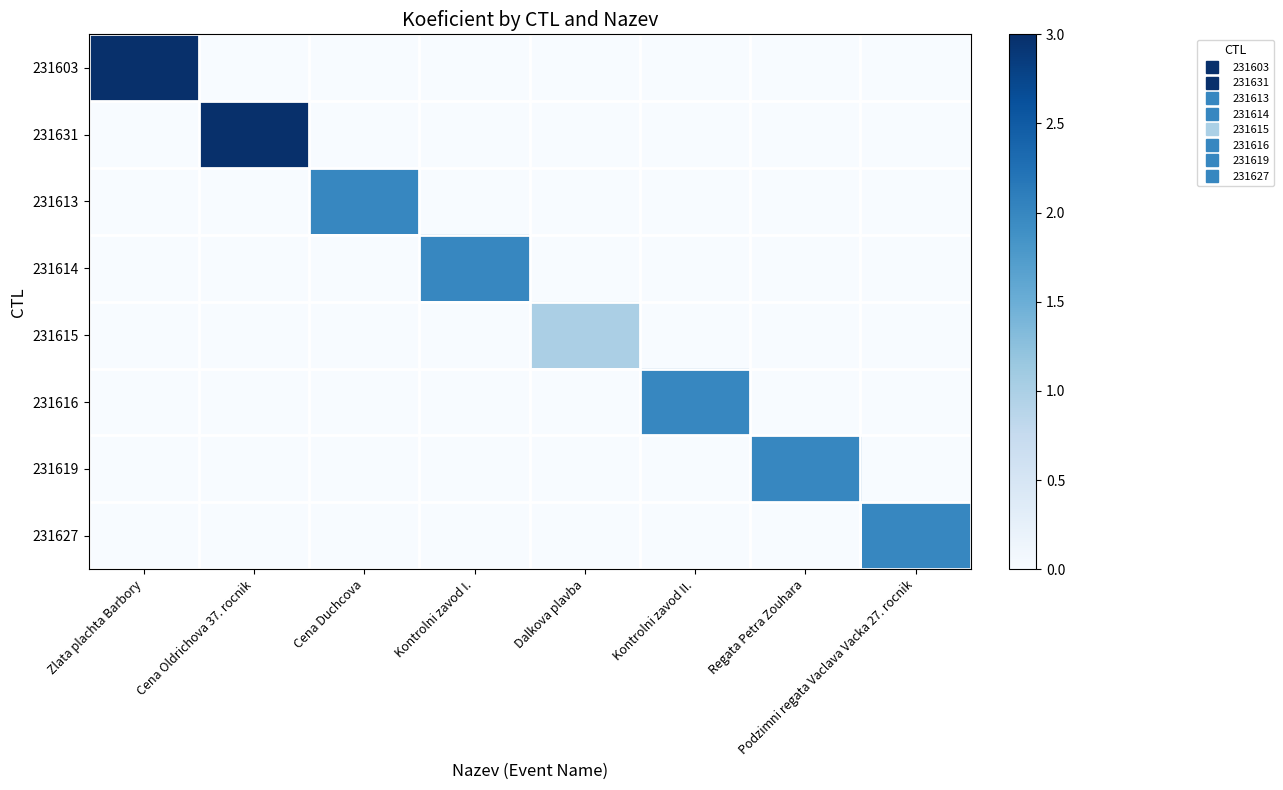

How many series are shown in this chart?

8